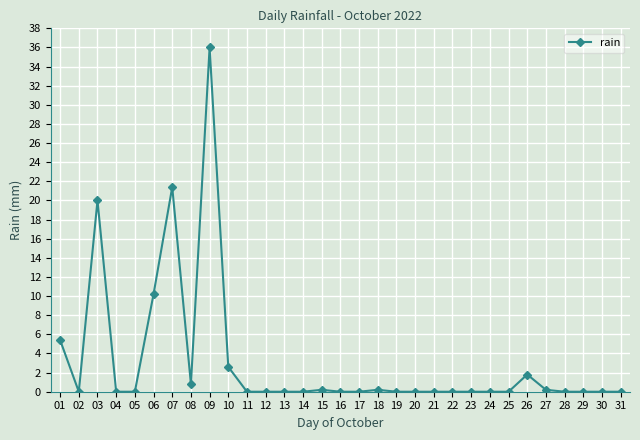

Reading left to right, what are all the values shown in this chart?

5.4	0.0	20.0	0.0	0.0	10.2	21.4	0.8	36.0	2.6	0.0	0.0	0.0	0.0	0.2	0.0	0.0	0.2	0.0	0.0	0.0	0.0	0.0	0.0	0.0	1.8	0.2	0.0	0.0	0.0	0.0